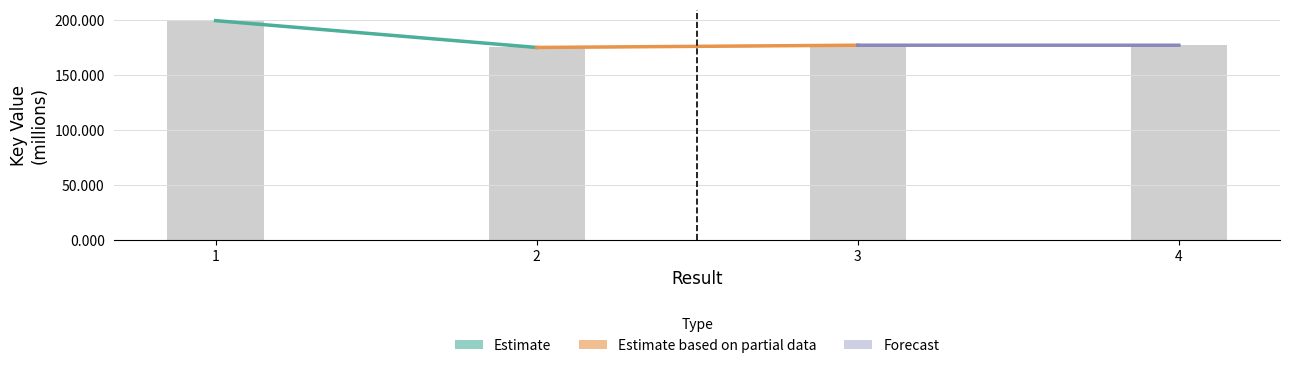

What is the sum of all values?

729.9